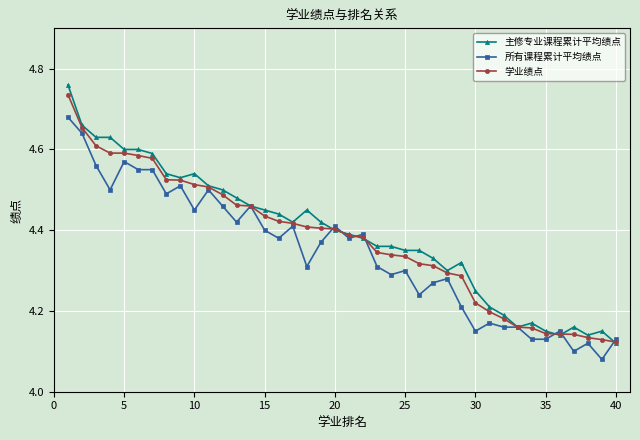

How many 所有课程累计平均绩点 values are between 4 and 5?

40